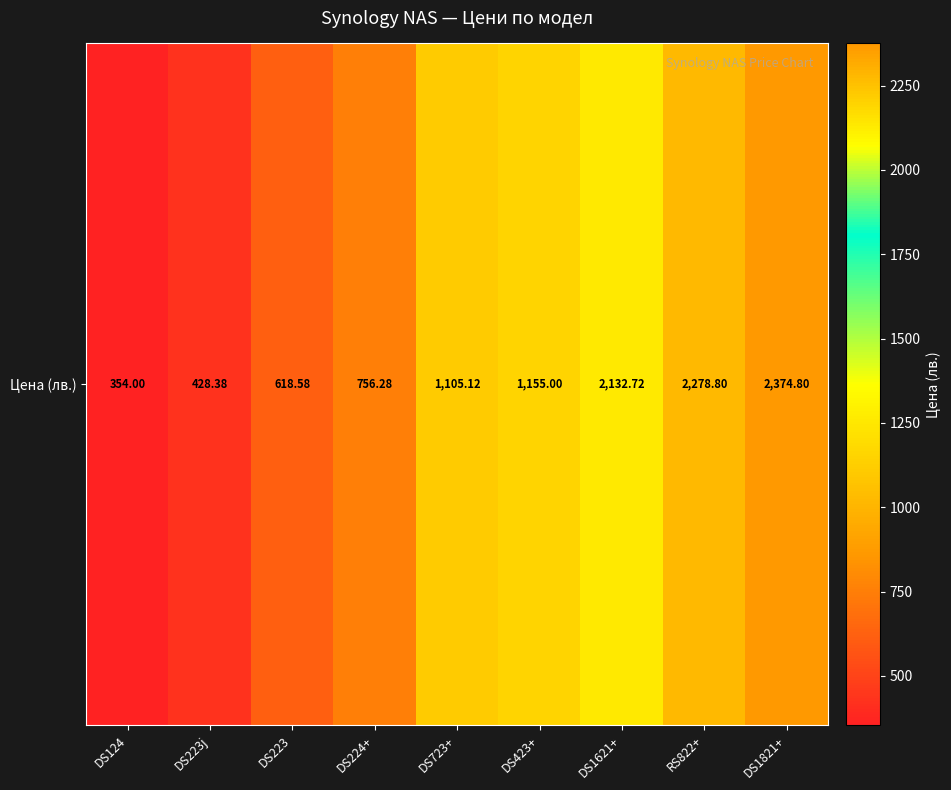

Reading left to right, what are all the values shown in this chart?

DS124=354.0	DS223j=428.4	DS223=618.6	DS224+=756.3	DS723+=1105.1	DS423+=1155.0	DS1621+=2132.7	RS822+=2278.8	DS1821+=2374.8